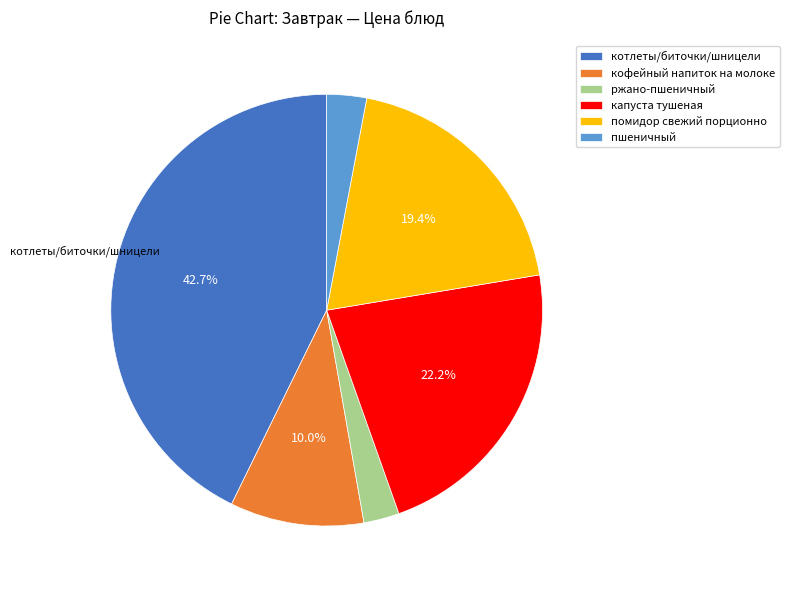

Do капуста тушеная and помидор свежий порционно together represent more than half of the pie?

No